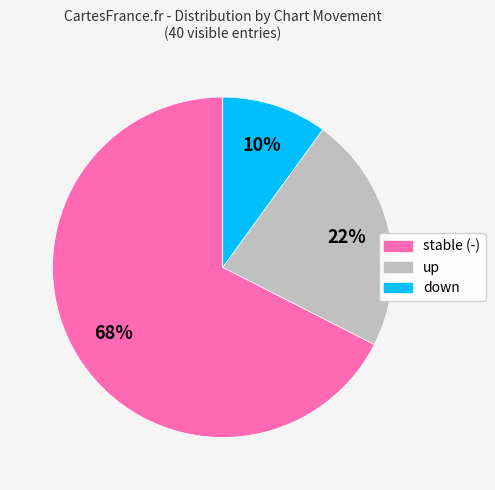

Is there a majority slice in this chart?

Yes